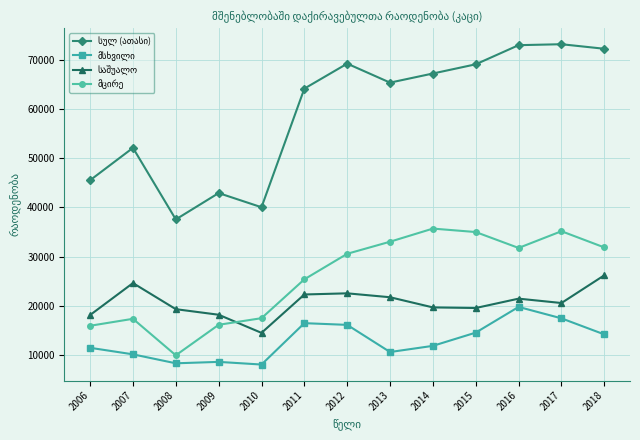

What is the spread (max minus min) of values at 2006?

34057